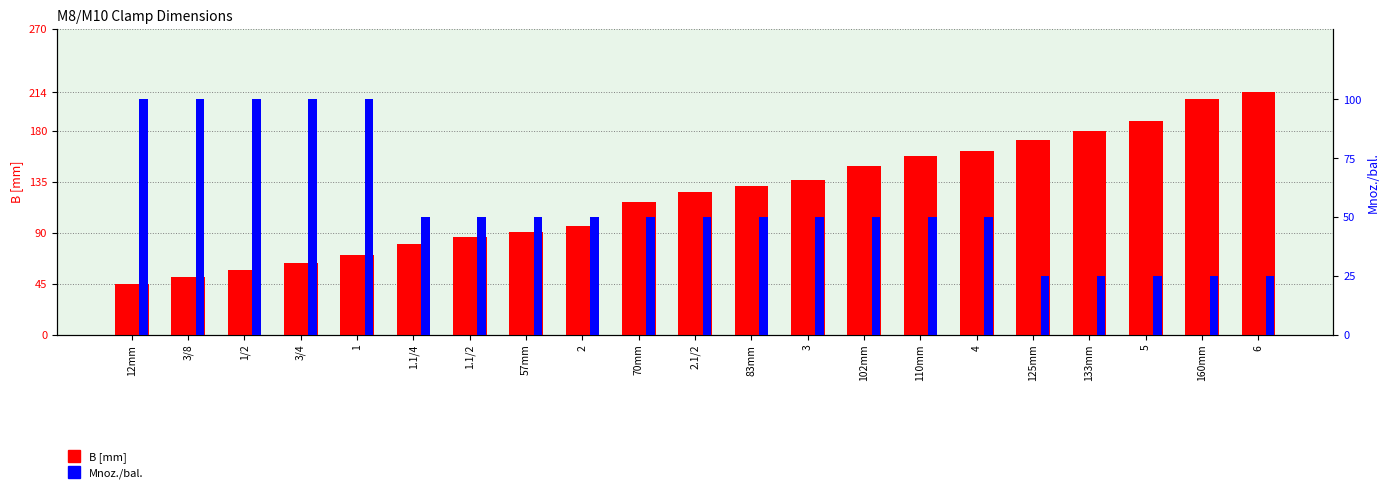

Rank the series by their maximum value, from lowest to highest.

Mnoz./bal., B [mm]